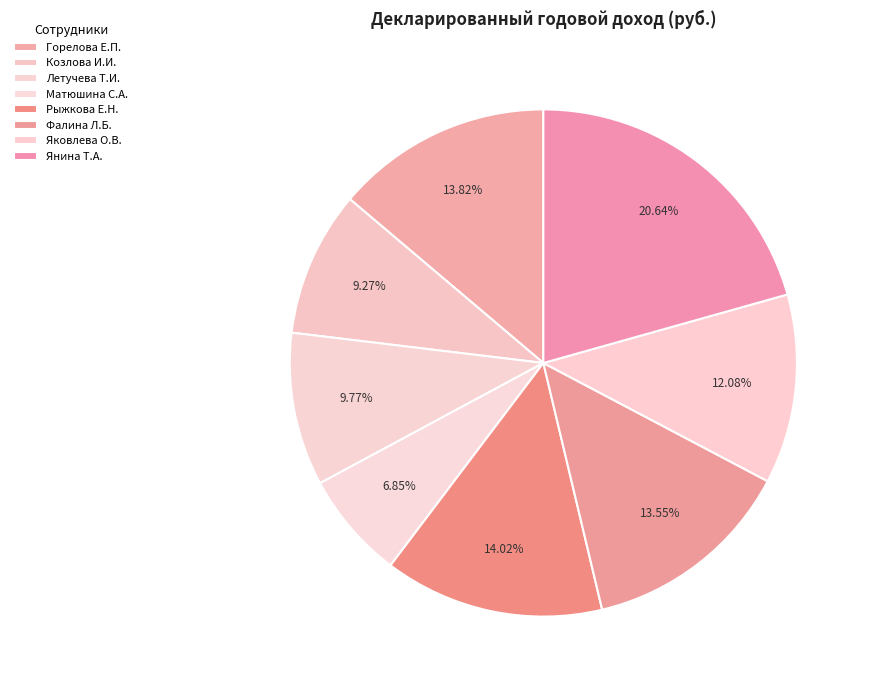

Rank the categories by value from highest to lowest.

Янина Тамара Анатольевна, Рыжкова Елена Николаевна, Горелова Елена Петровна, Фалина Лариса Борисовна, Яковлева Ольга Владимировна, Летучева Татьяна Ивановна, Козлова Ирина Ивановна, Матюшина Светлана Александровна